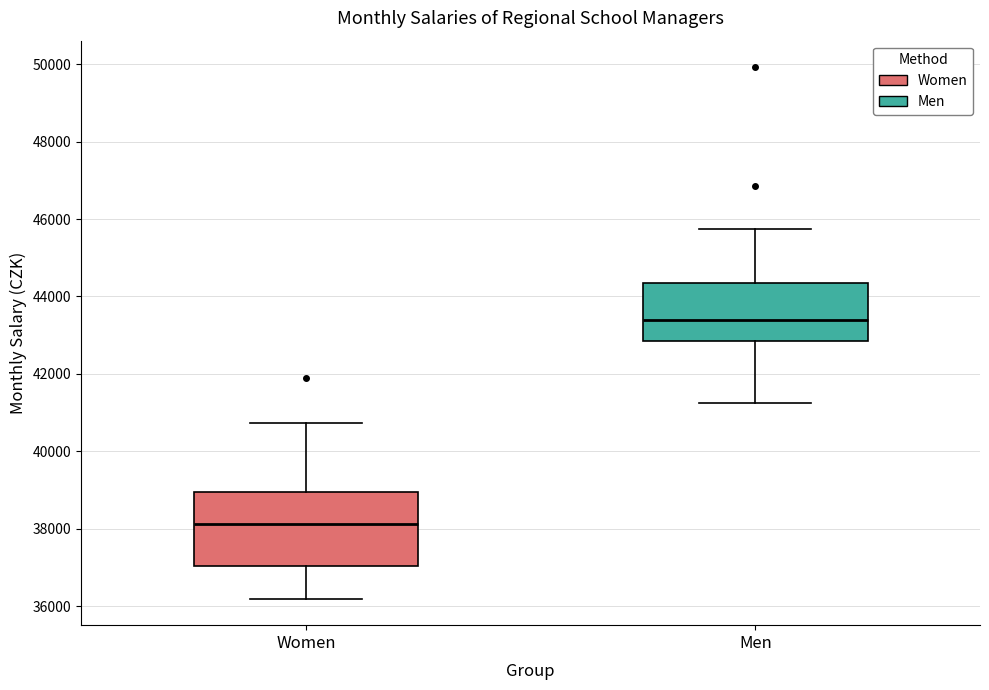

Where does the lower whisker of the box for Women end on the y-axis? The values are not printed on the chart, so give them approximately, as read against the axis.

36200